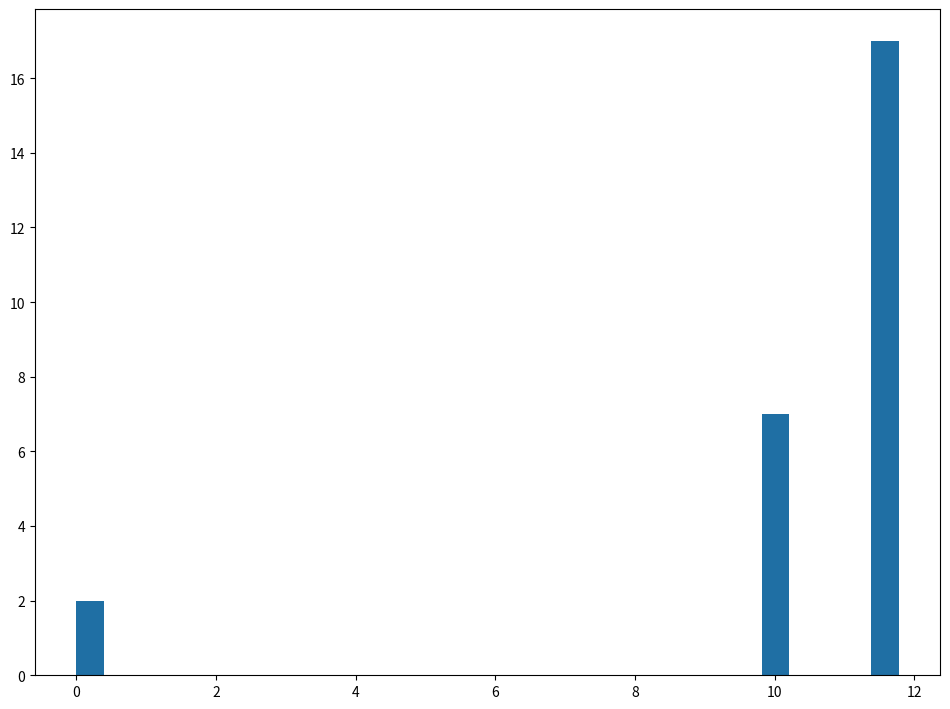

Around what value on the x-axis is the tallest bar? Give the approximate position of its centre, as read against the axis.

11.6